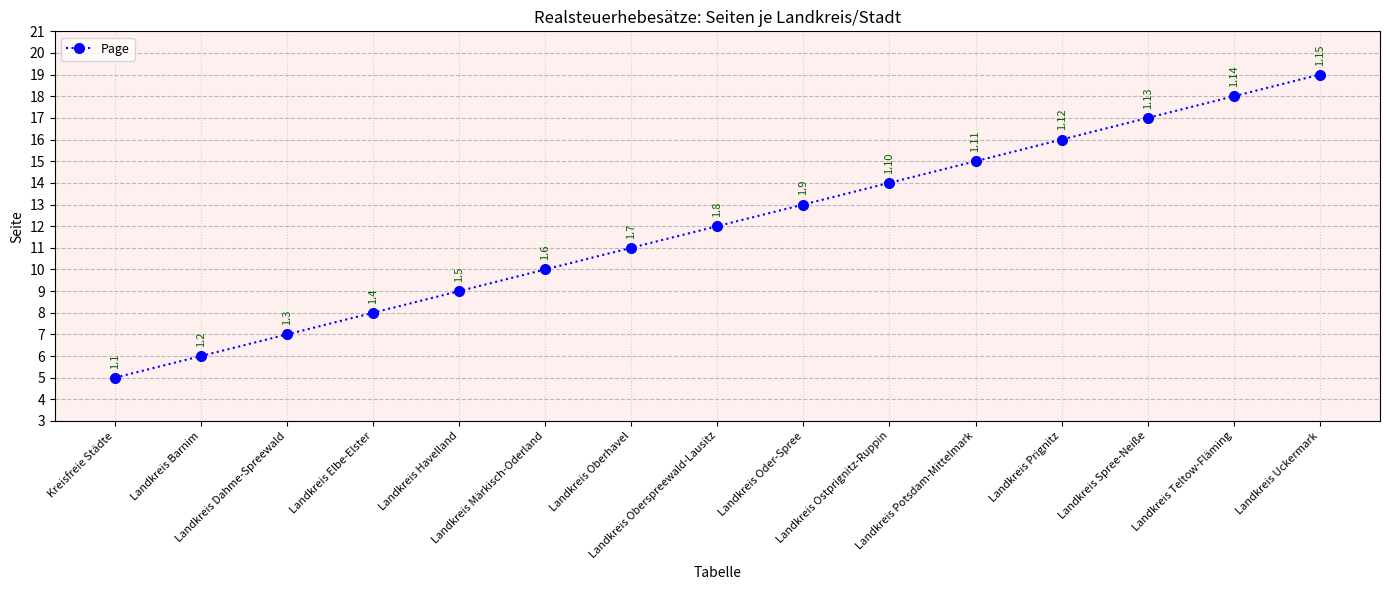

True or false: the data has more than 2 interior local peaks.

False